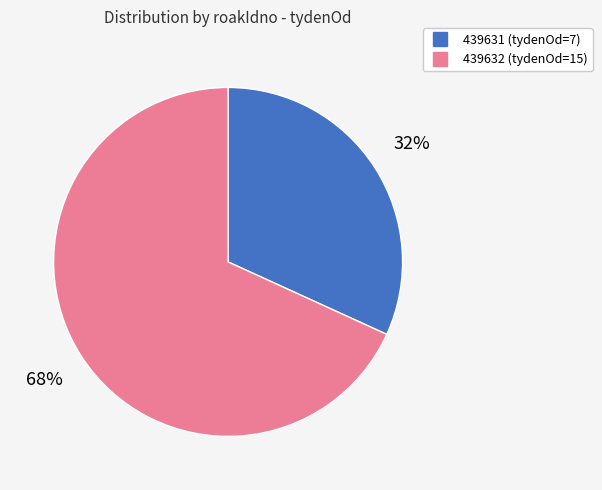

The 439632 slice represents 76% of the pie. True or false?

False